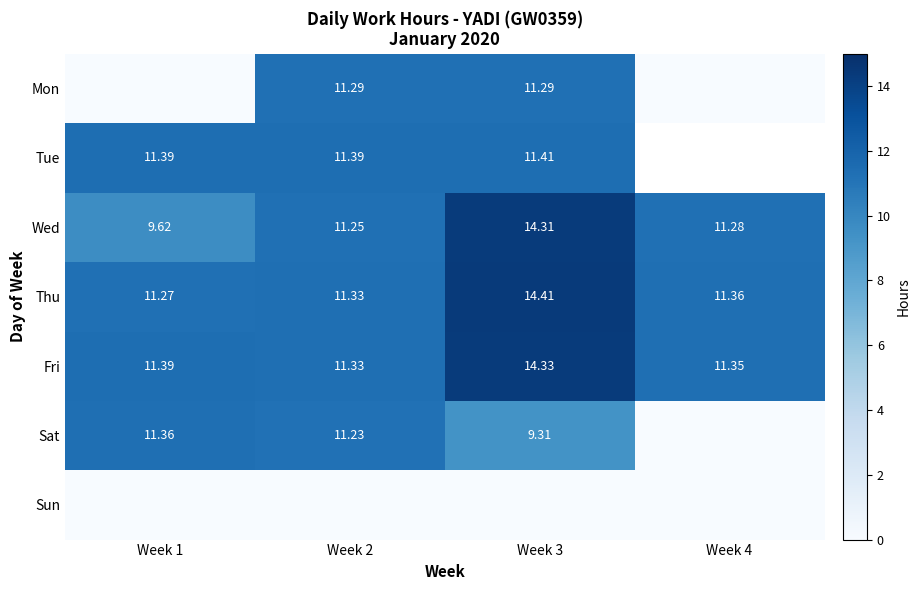

How many data points in Mon are above 11?

2